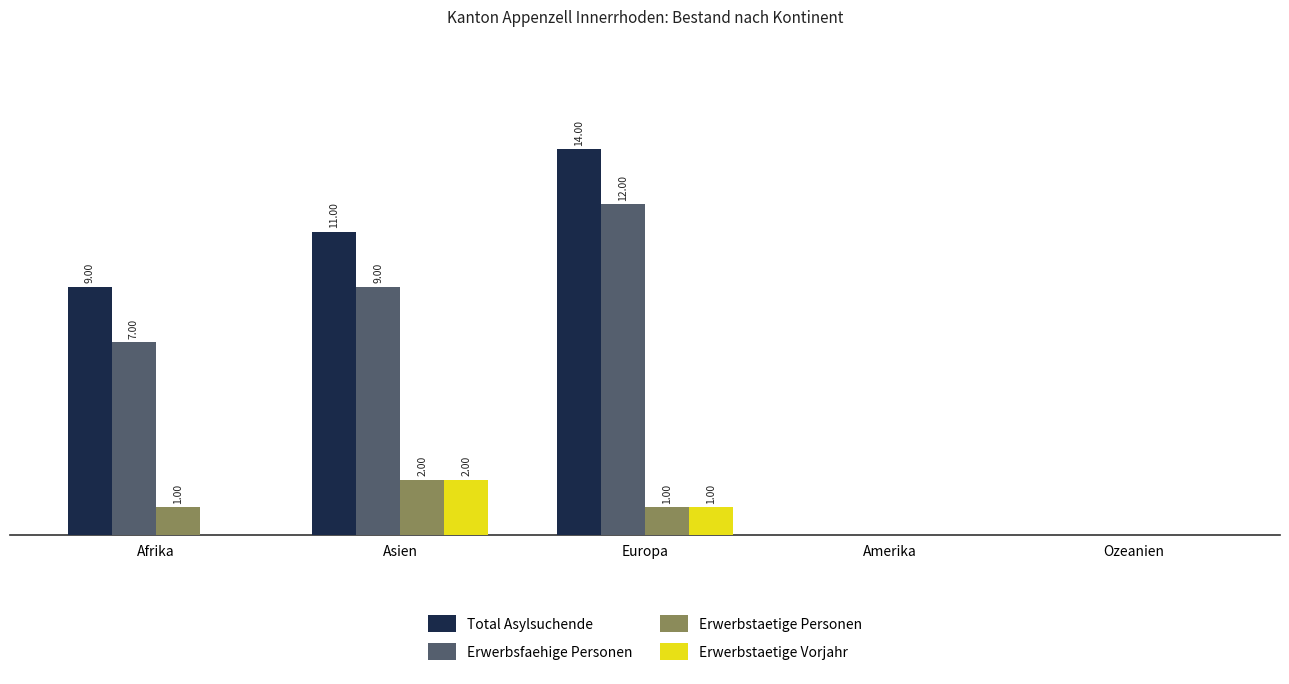

Are the bars horizontal?

No